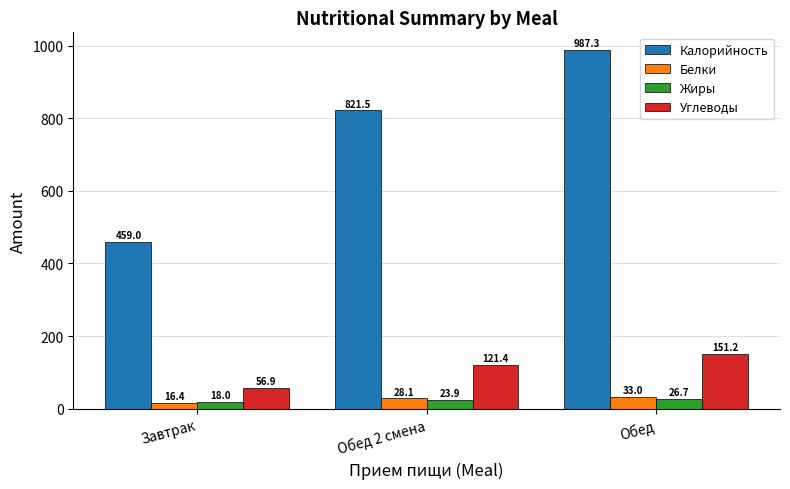

The value of Калорийность at Завтрак is 459.0. True or false?

True